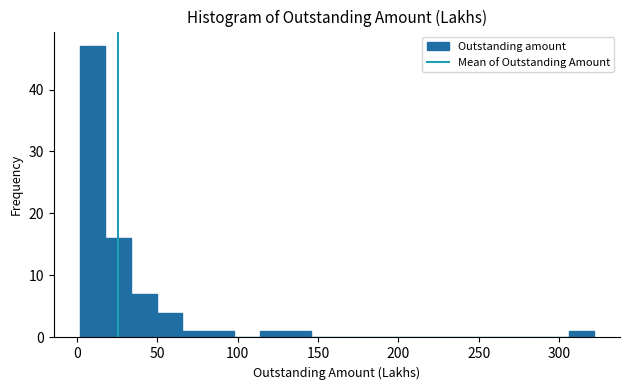

Read against the x-axis, roughly where is the centre of the tallest bar?

10